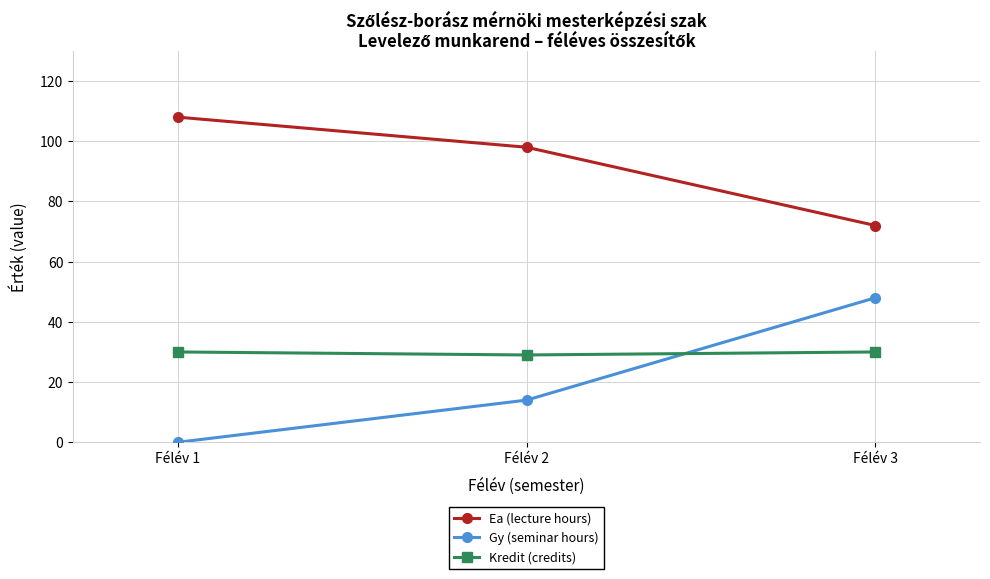

Is this an area chart (filled region under the line)?

No